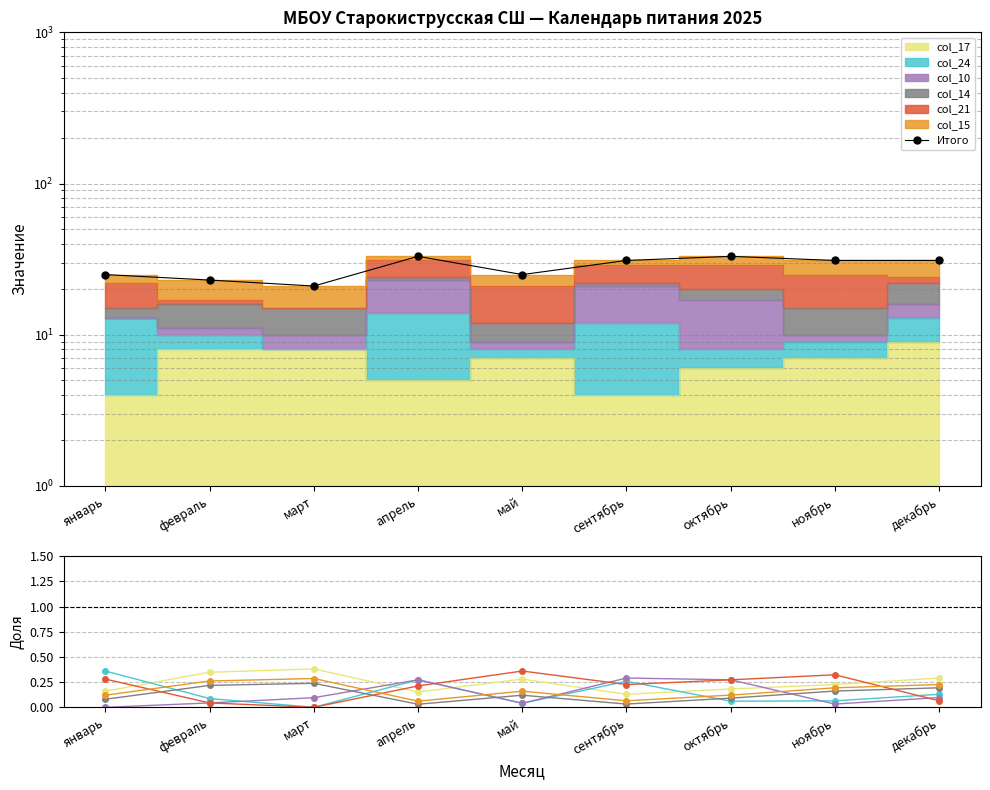

True or false: col_17 has more than 2 points higher than both neighbors.

False